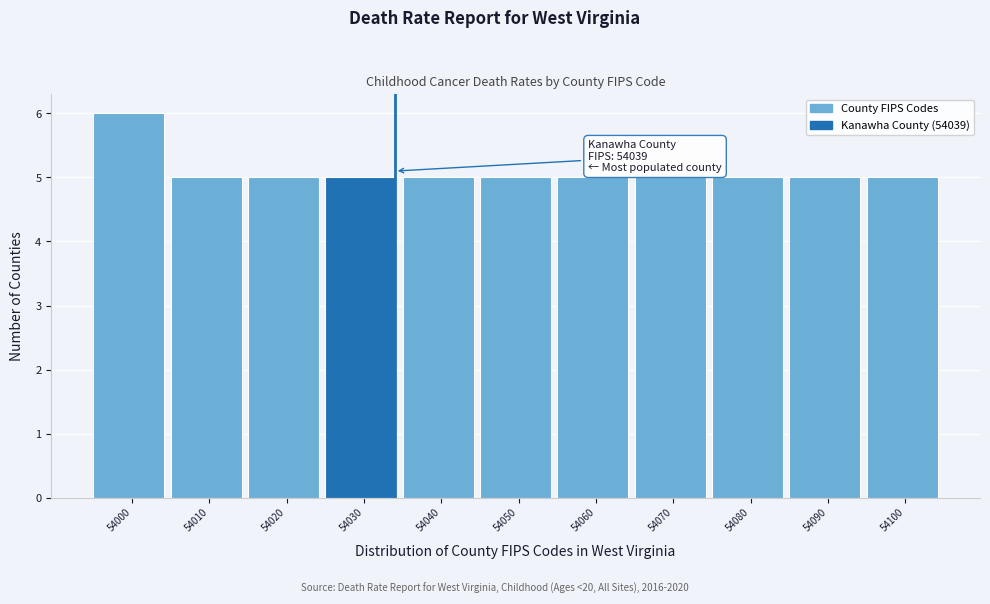

Reading left to right, what are all the values shown in this chart?

6	5	5	5	5	5	5	5	5	5	5